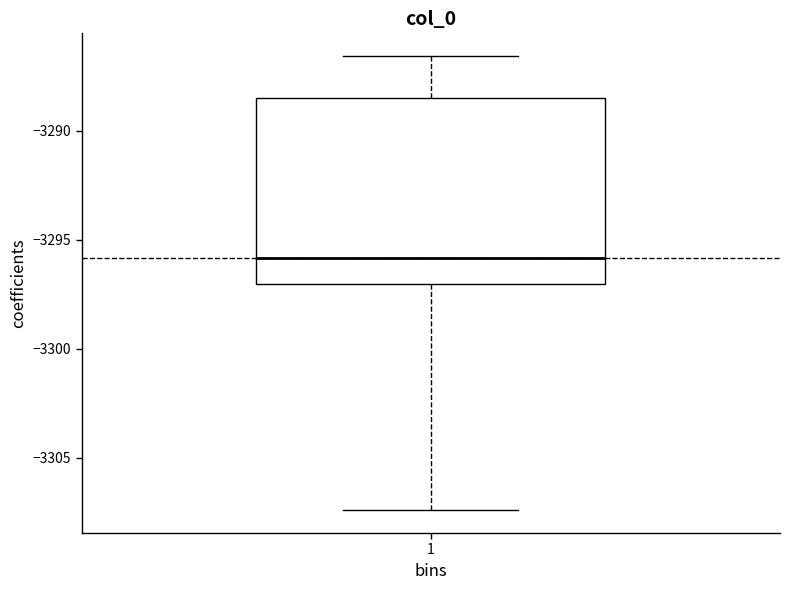

Transcribe this box plot: give where the median line is, the range the box spans, and where the two whiskers end, as read against the y-axis. The values are not printed on the chart, so give them approximately, as read against the axis.

median -3296.0, box -3297.0 to -3288.5, whiskers -3307.5 to -3286.5